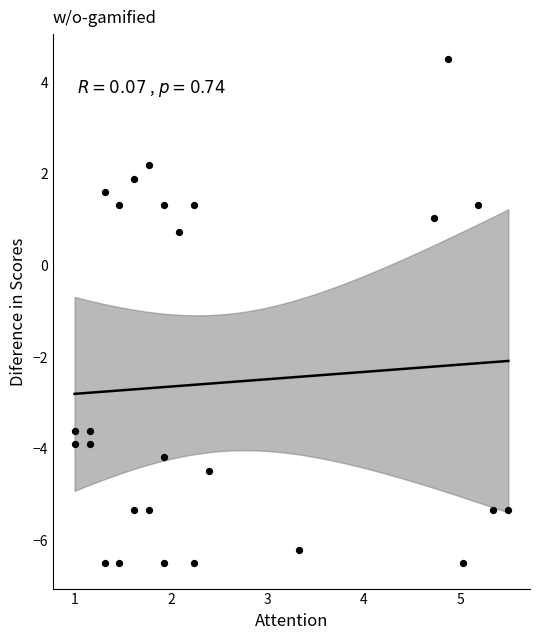

What Y value in the scatter plot is closest to -1?

0.7